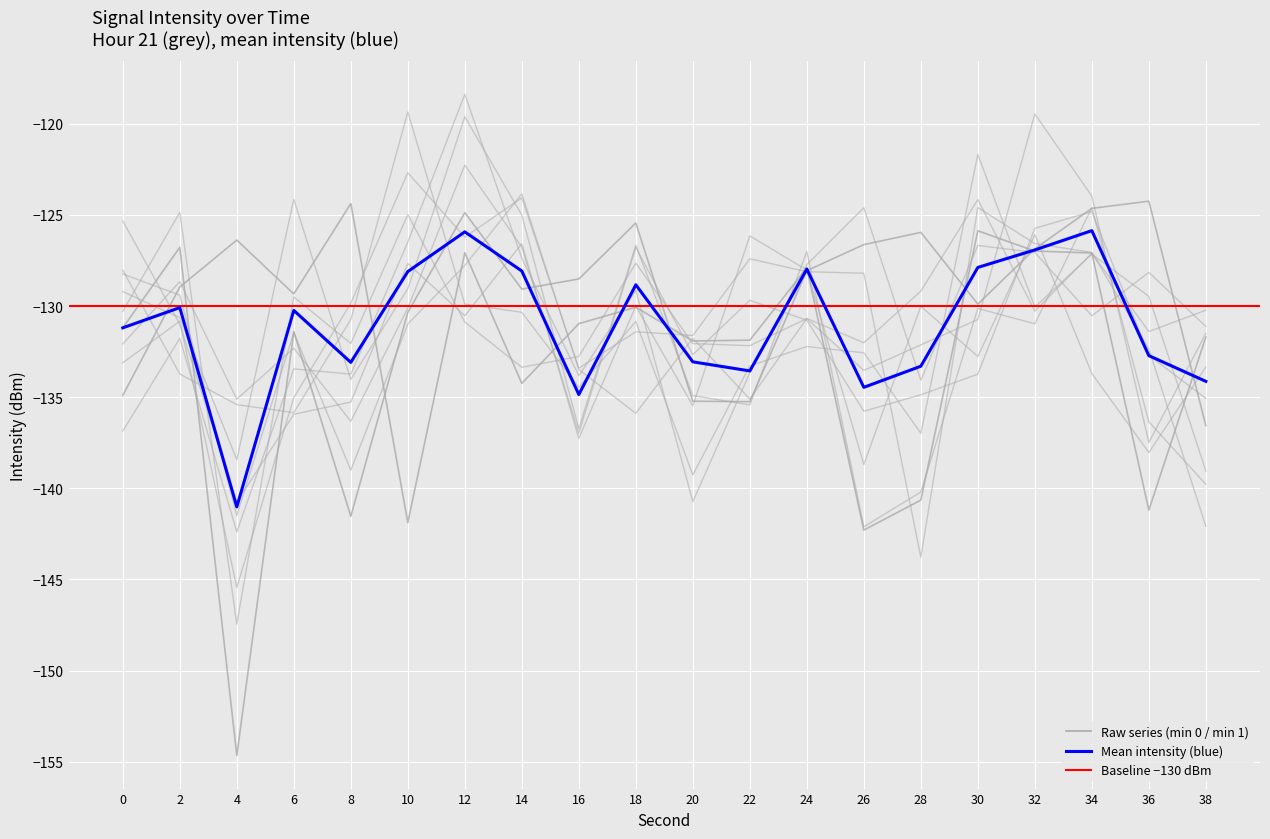

True or false: minute_0 and mean_intensity cross at least once.

True